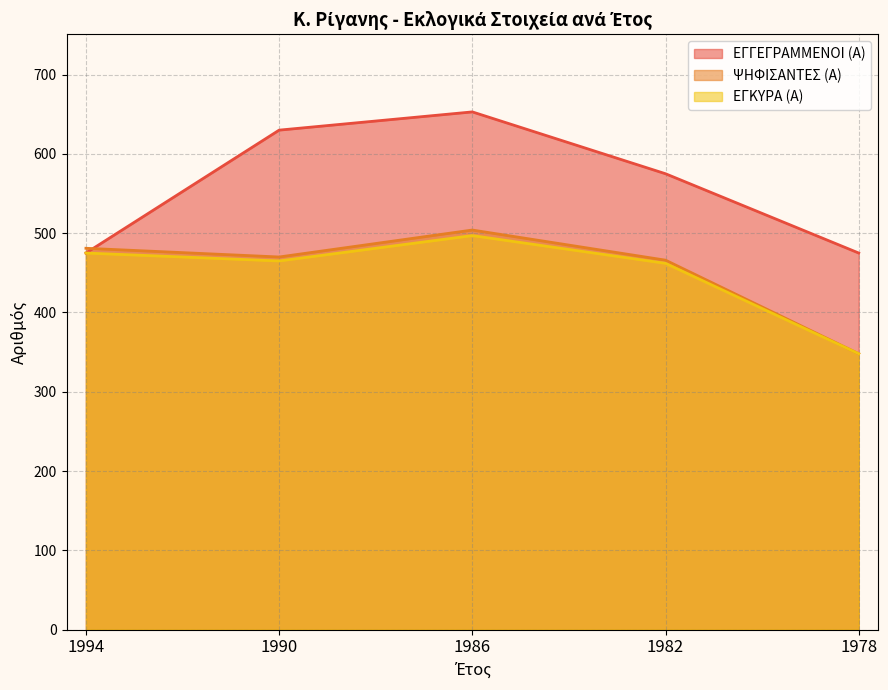

Which series has the largest total across all categories?

ΕΓΓΕΓΡΑΜΜΕΝΟΙ (Α)